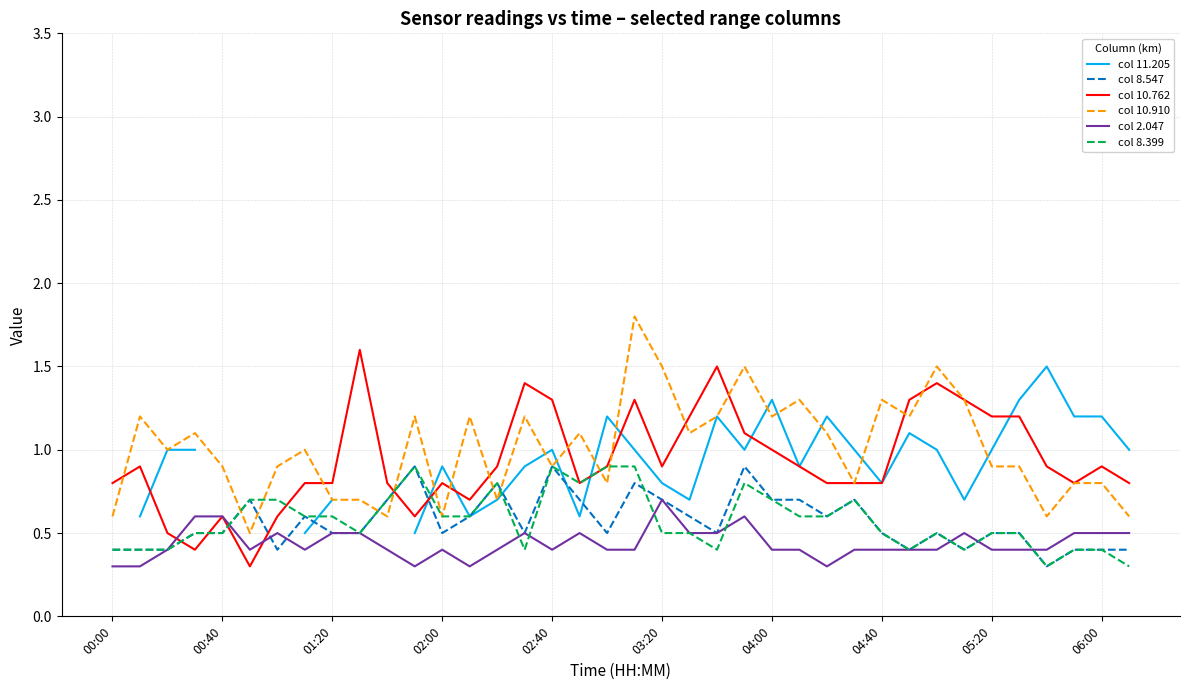

Where is col 2.047 nearest to the value 0?

00:00